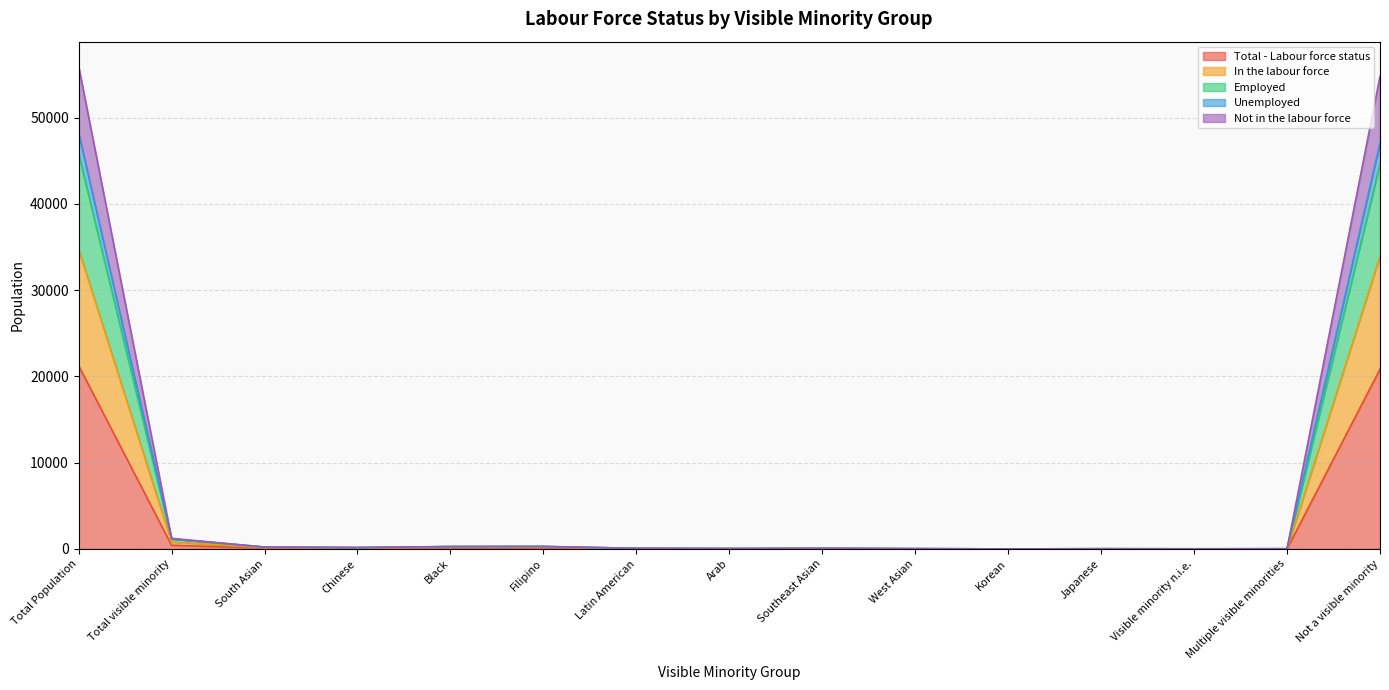

True or false: Total - Labour force status has a value of 34032 at Total Population.

False